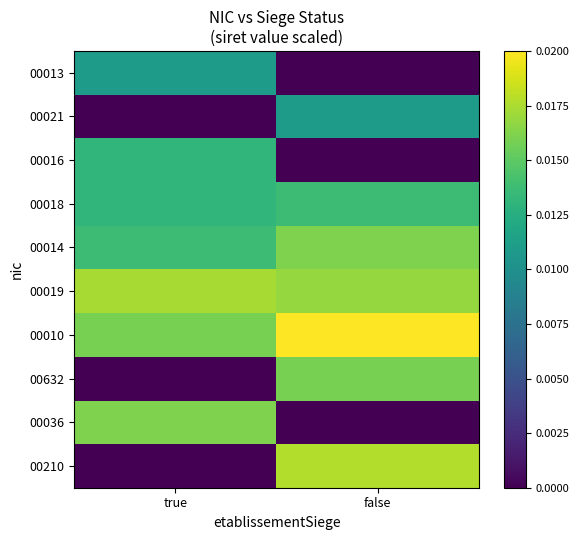

Reading right to left, what are all the values shown in this chart?

00013: false=0.0	true=0.0
00021: false=0.0	true=0.0
00016: false=0.0	true=0.0
00018: false=0.0	true=0.0
00014: false=0.0	true=0.0
00019: false=0.0	true=0.0
00010: false=0.0	true=0.0
00632: false=0.0	true=0.0
00036: false=0.0	true=0.0
00210: false=0.0	true=0.0